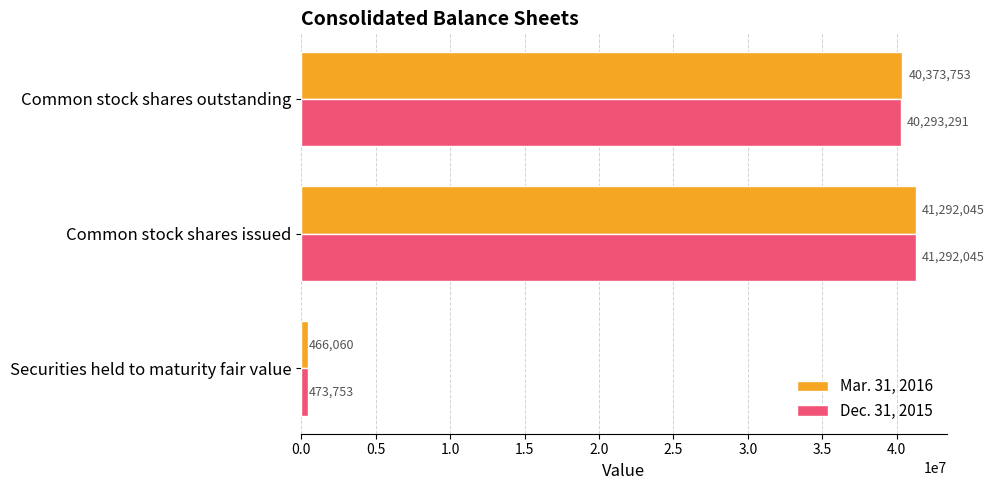

Rank the series at Securities held to maturity fair value from lowest to highest value.

Mar. 31, 2016, Dec. 31, 2015